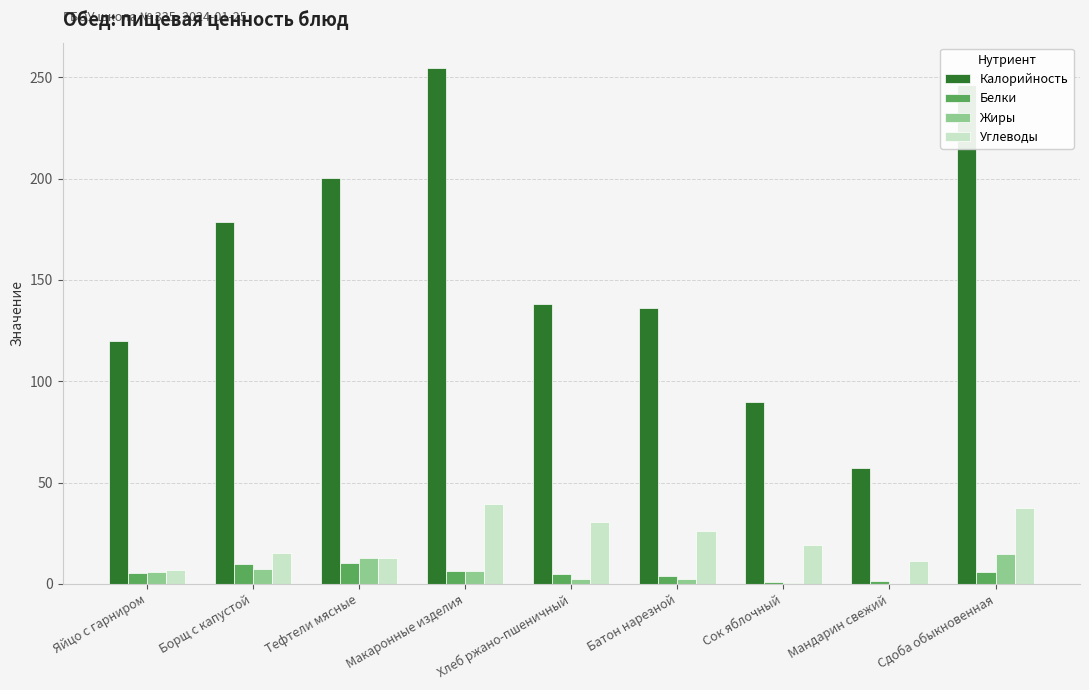

What are all the series names shown in the legend?

Калорийность, Белки, Жиры, Углеводы